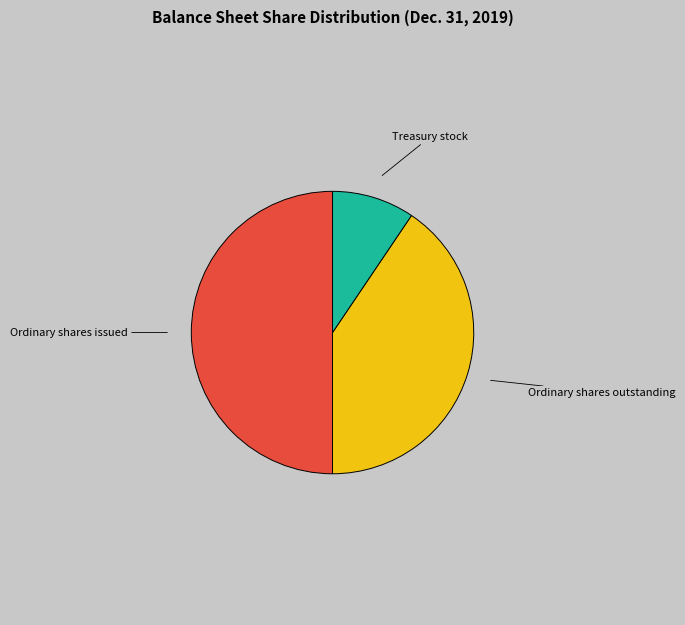

How many slices are in this pie chart?

3